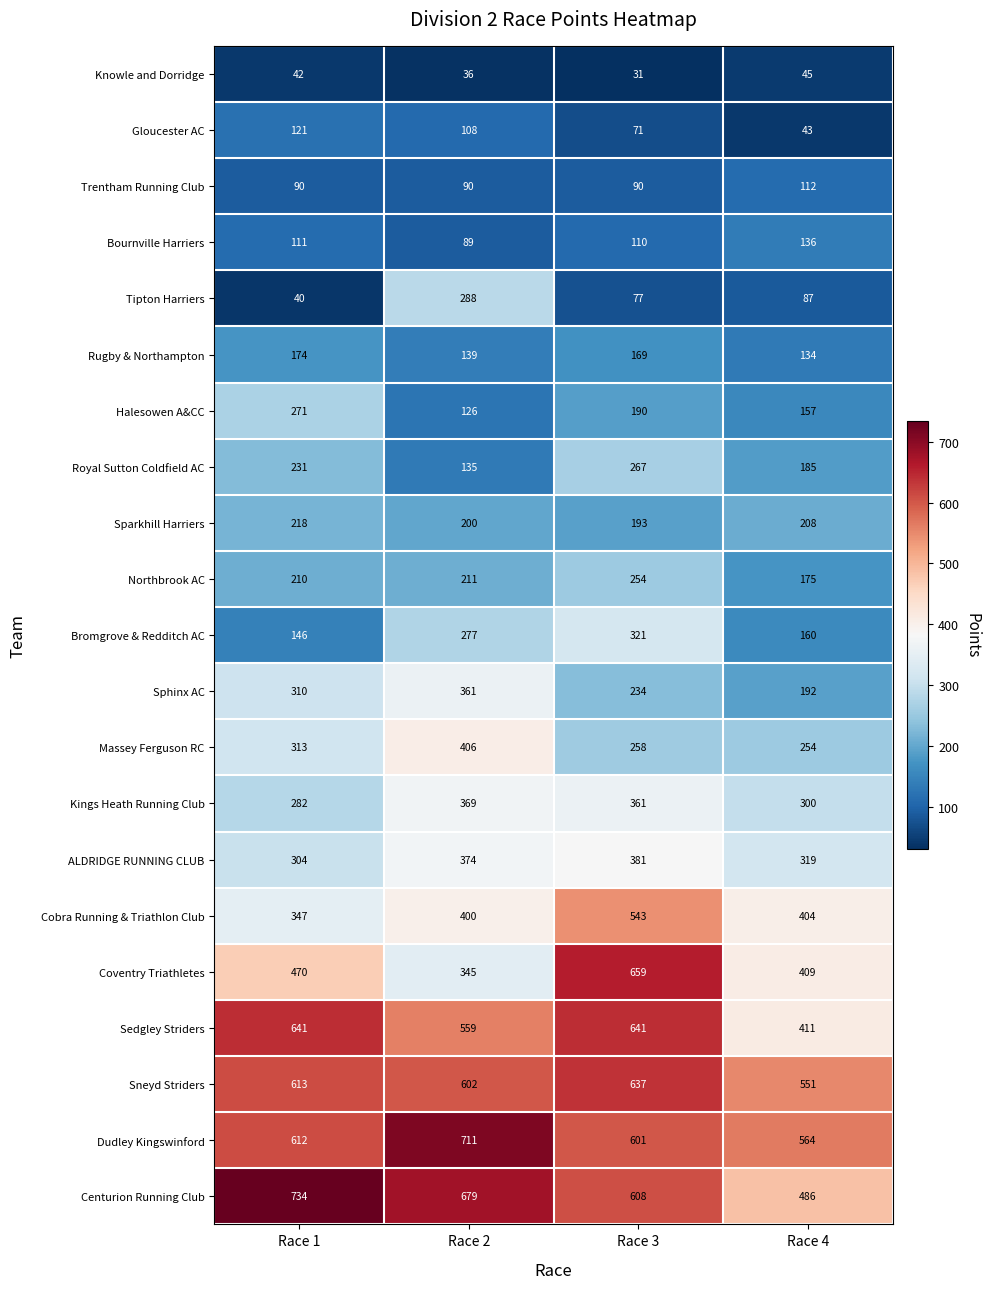

Which series has the largest total across all categories?

Centurion Running Club